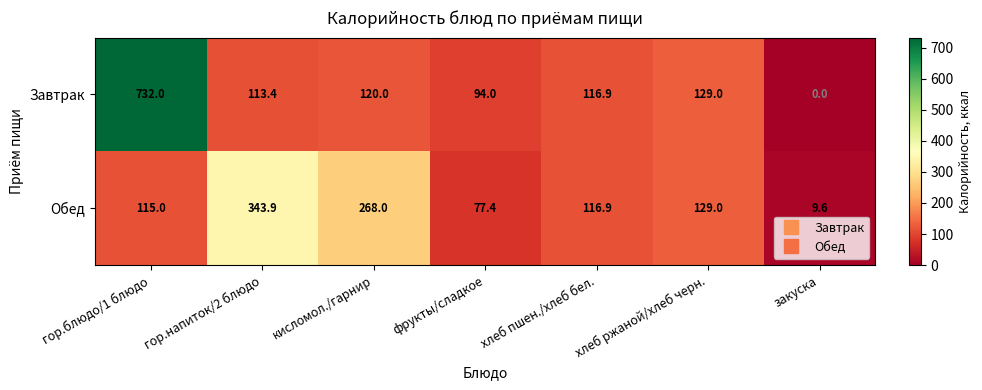

The Завтрак series shows 205.0 at хлеб пшен./хлеб бел.. True or false?

False